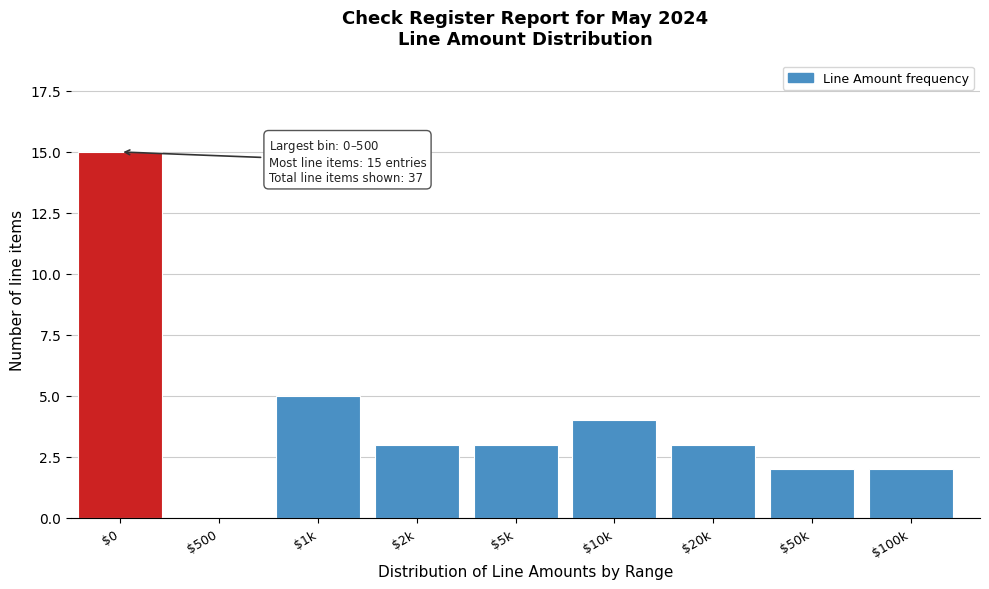

The value at $10k is 4. True or false?

True